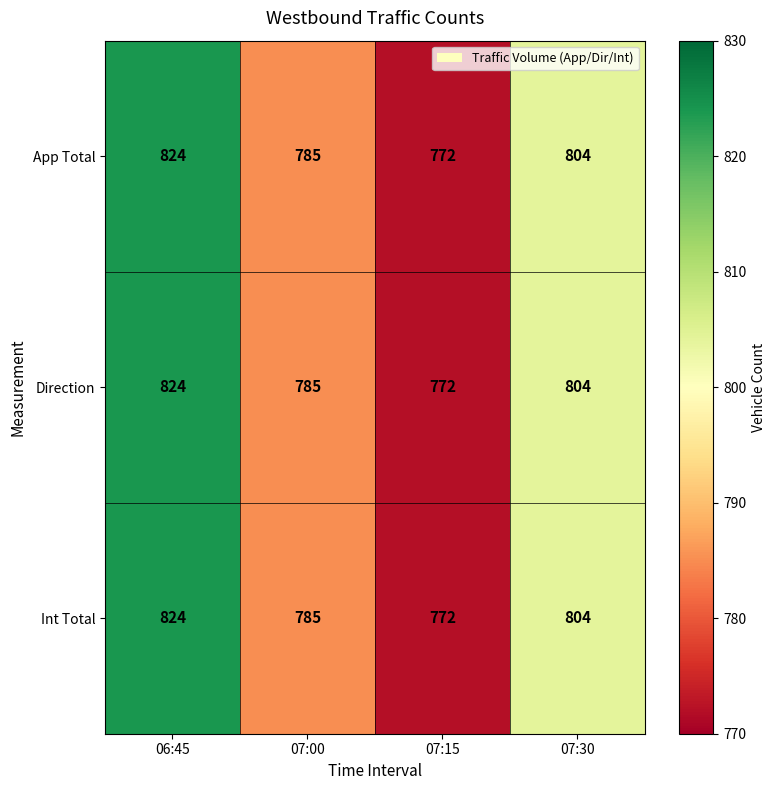

What is the approximate value of App Total at 07:15, to the nearest 5?

770